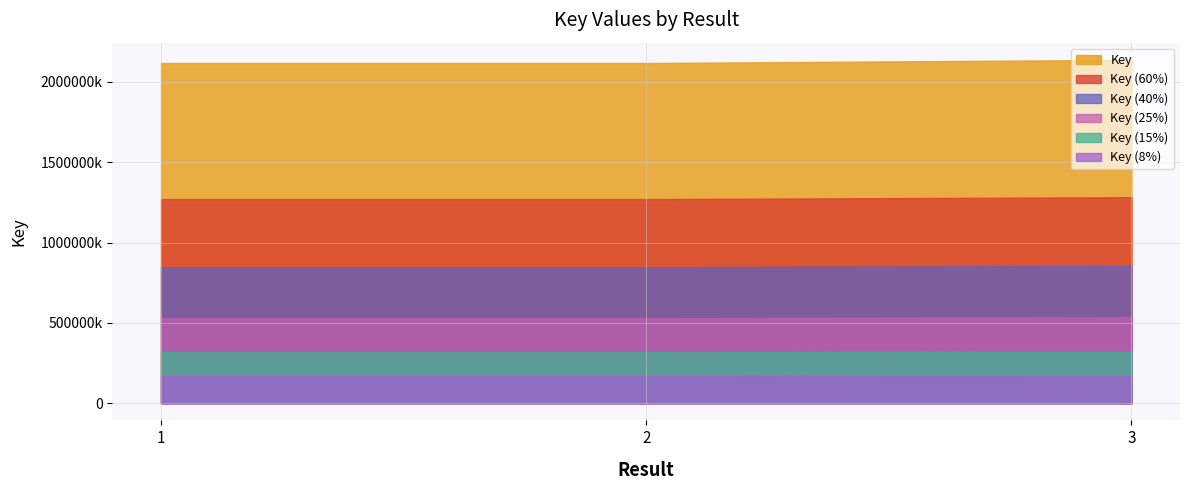

Reading right to left, extract all data points from this chart.

2137673228	2117850770	2117845698